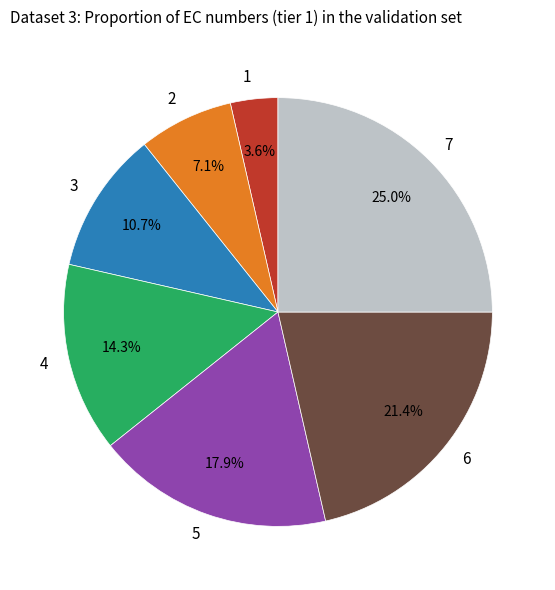

To the nearest percent, what is the difference between the largest and smallest slice percentages?

21%